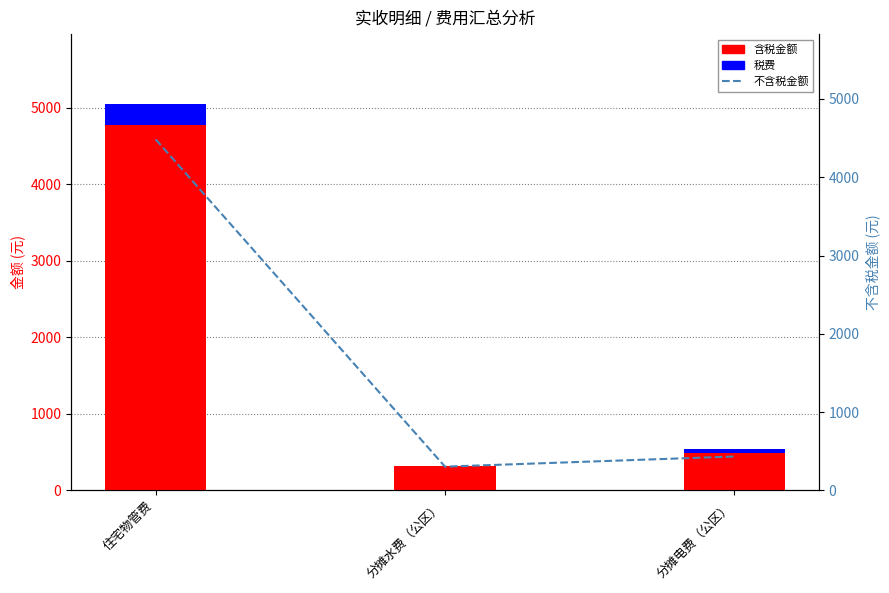

Read the 含税金额 value at 分摊水费（公区）.

312.2